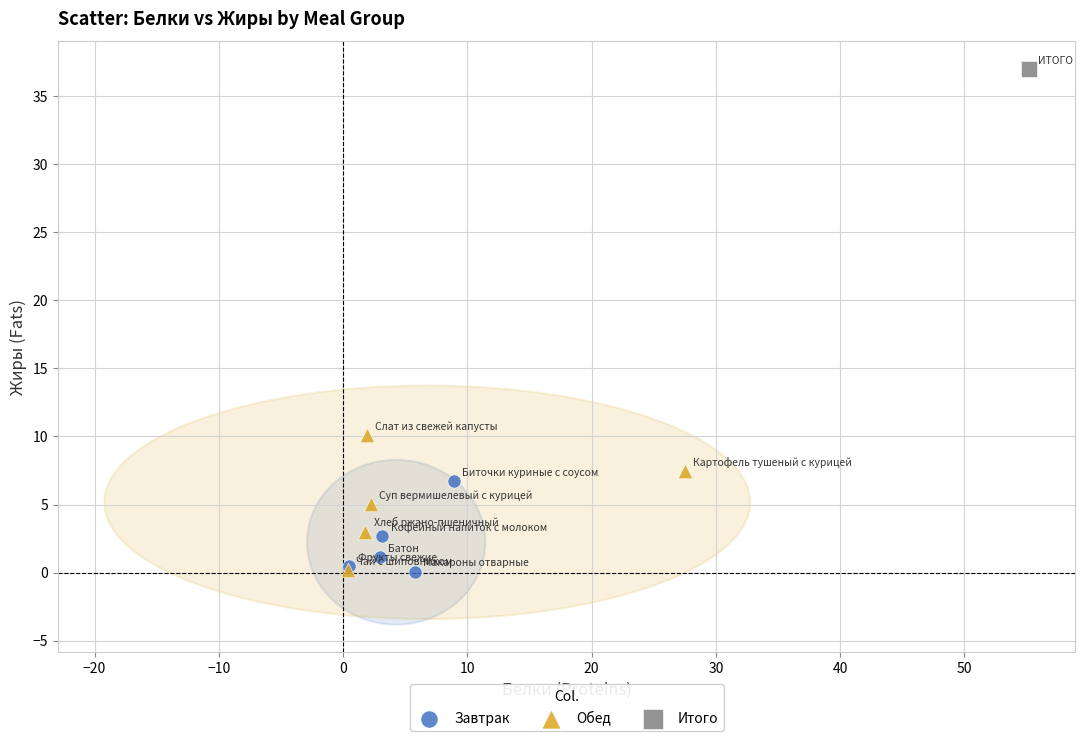

What are all the series names shown in the legend?

Завтрак, Обед, Итого